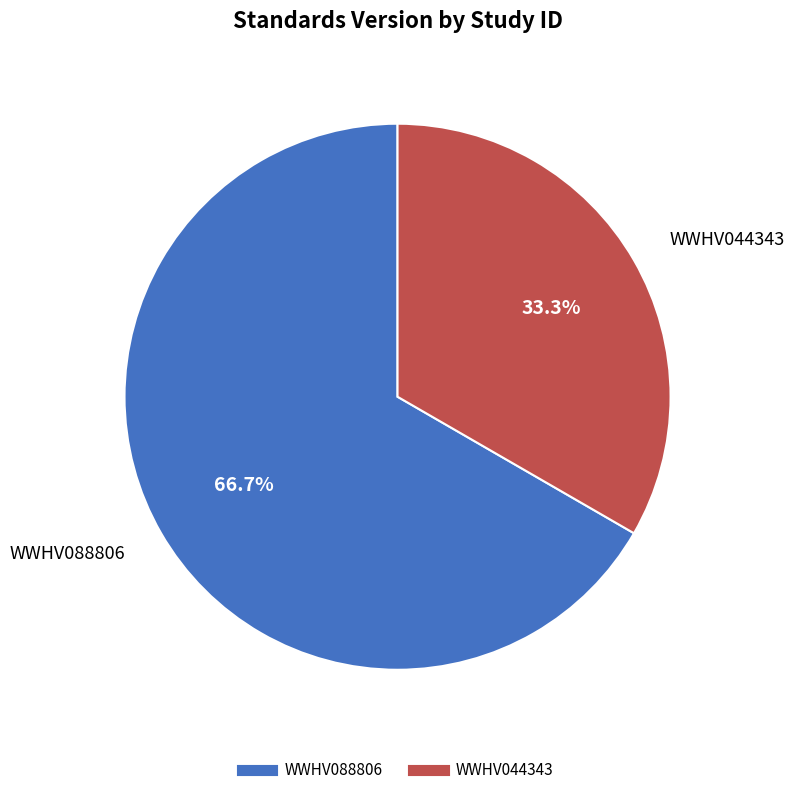

Do WWHV044343 and WWHV088806 together represent more than half of the pie?

Yes